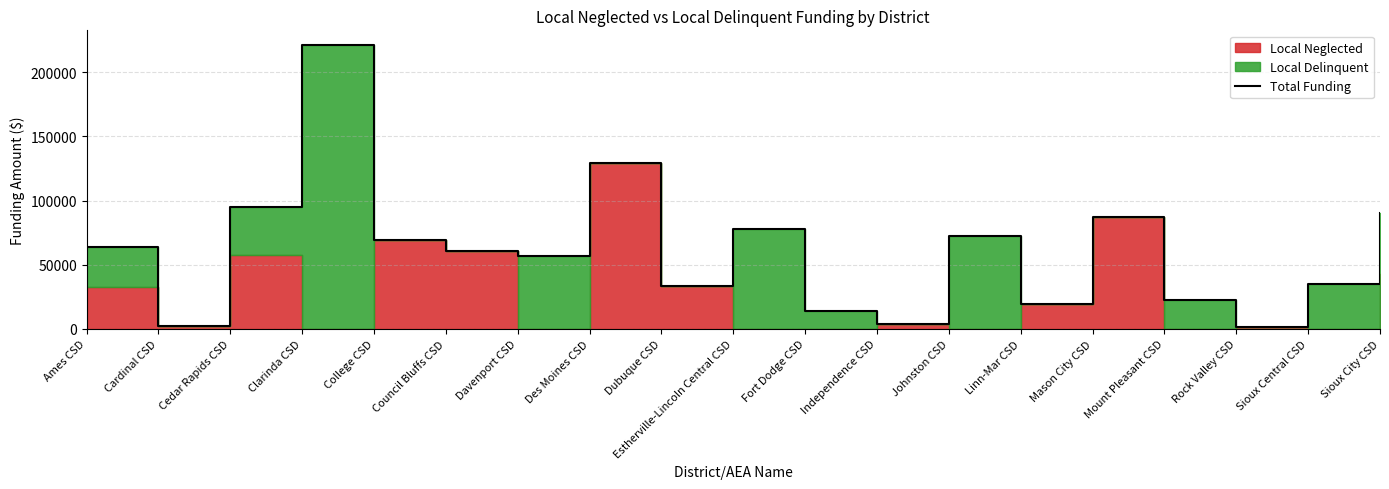

How many values exceed 60449?

9